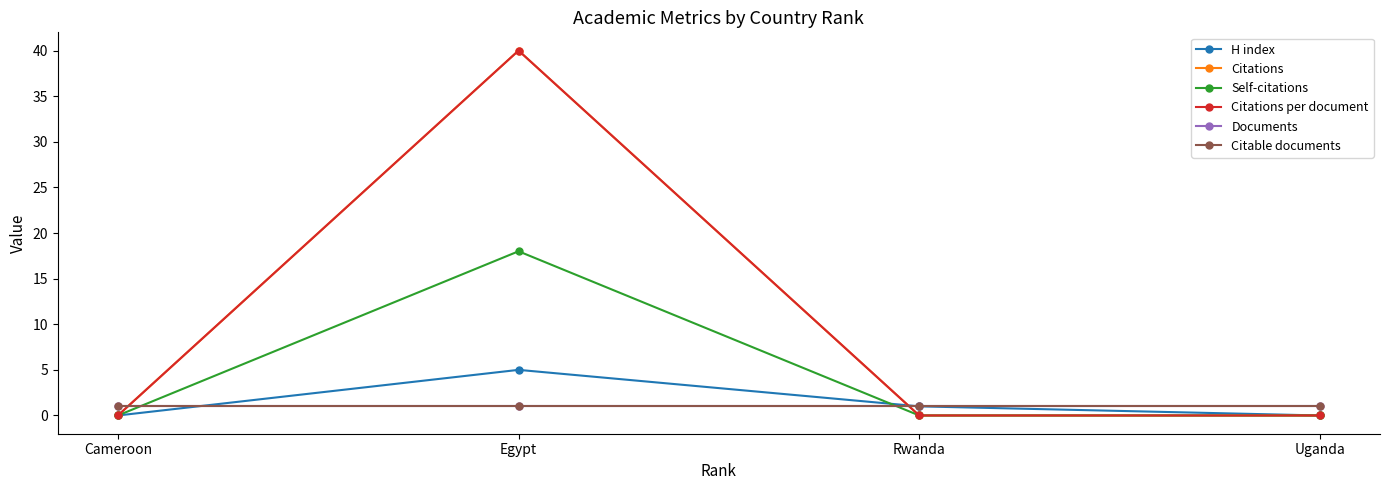

How many lines are shown in the chart?

6